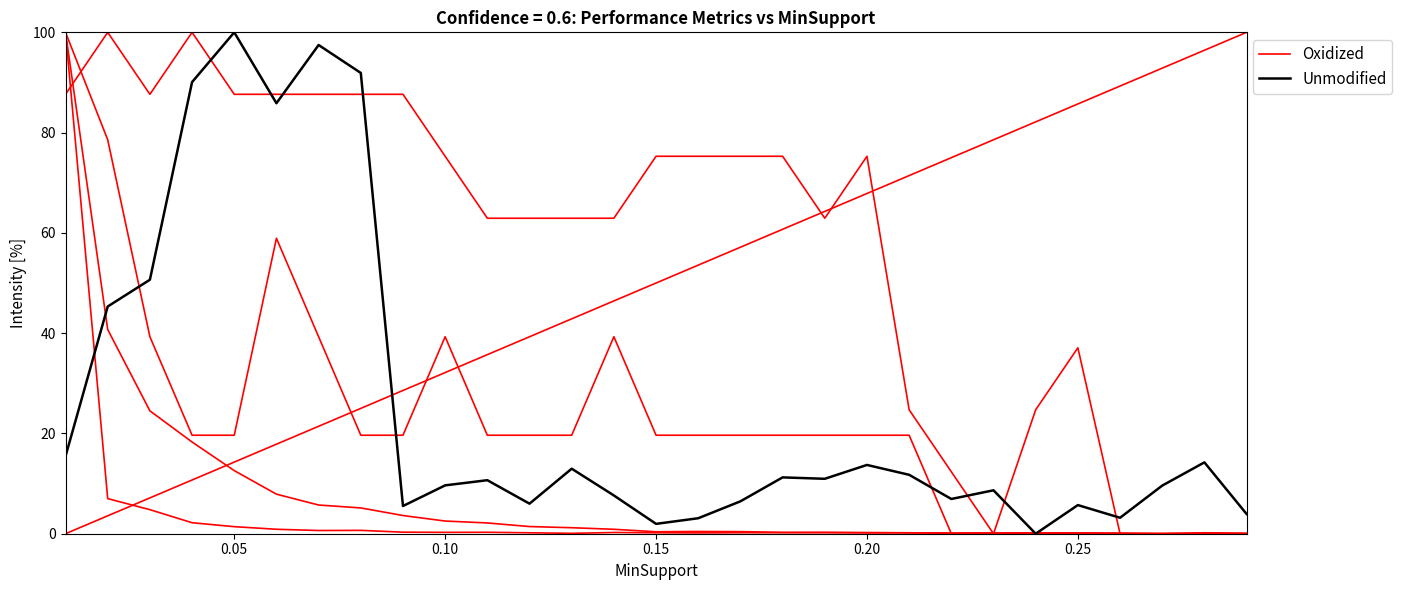

What is the difference between the maximum and minimum values in the Oxidized series?

100.0